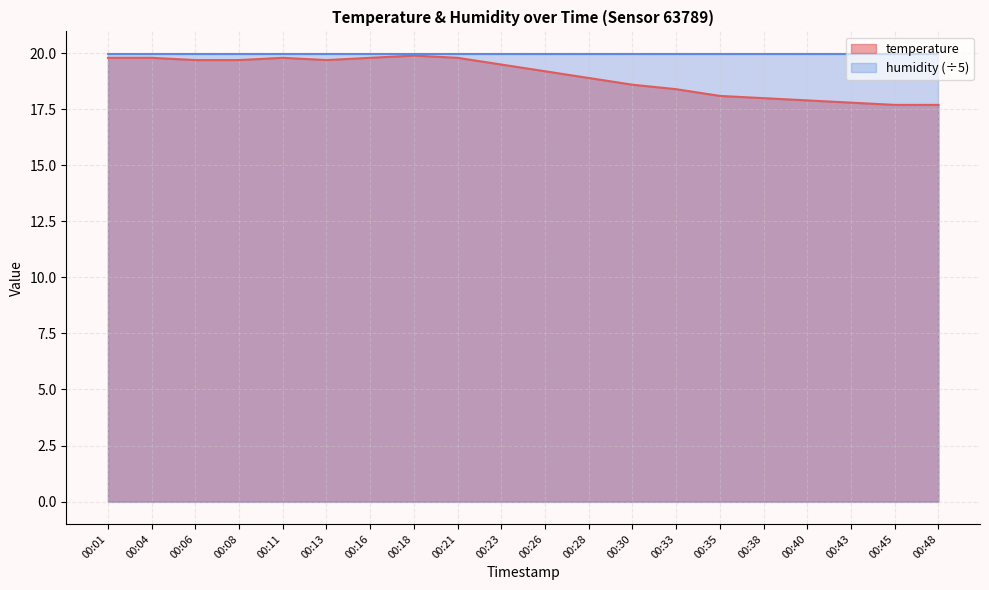

What is the difference between the maximum and second lowest values?

2.2